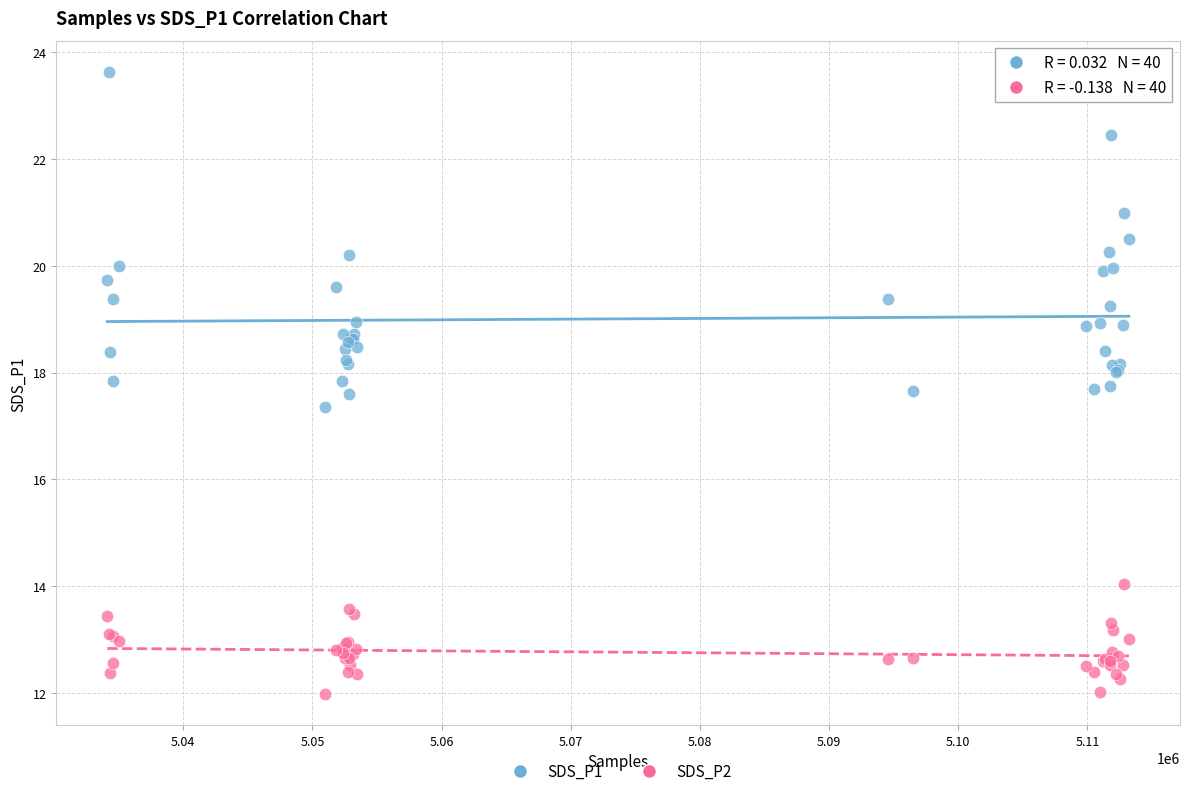

Across all series, what Y value is closest to 17?

17.4